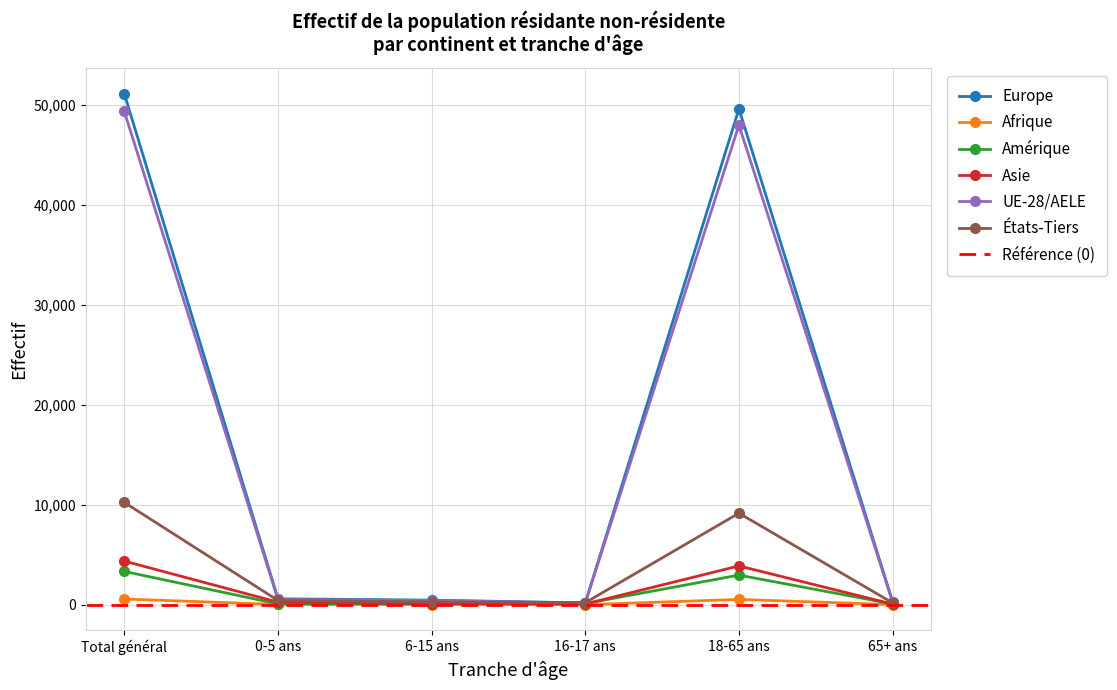

How many categories are shown in the chart?

6